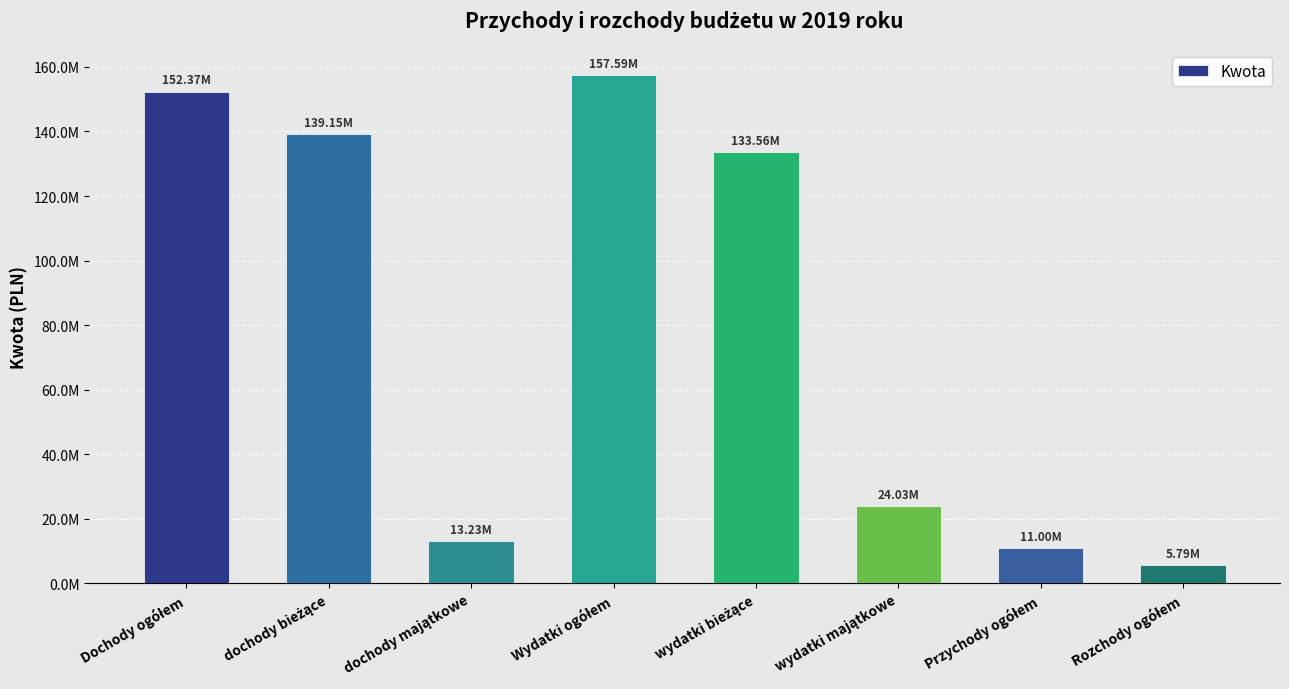

Are the bars grouped side by side (vs. stacked)?

No